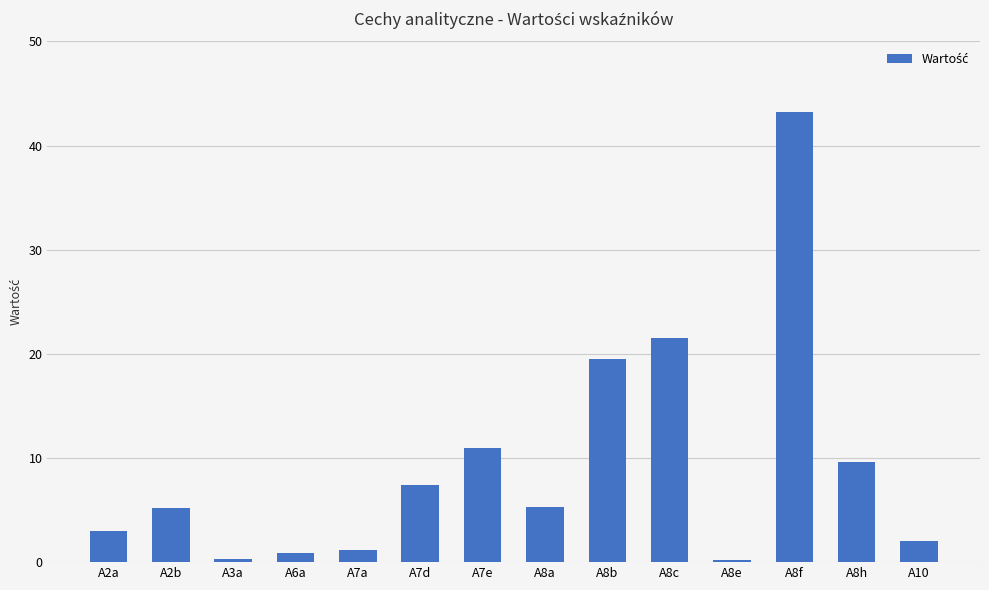

The value at A8a is 2.0. True or false?

False